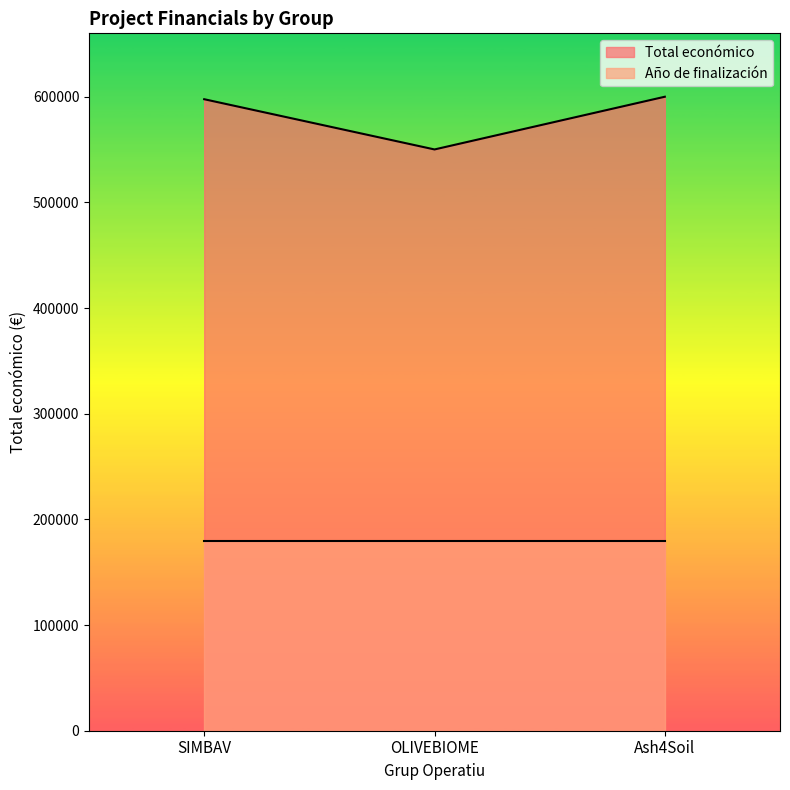

What position from the left is OLIVEBIOME?

2